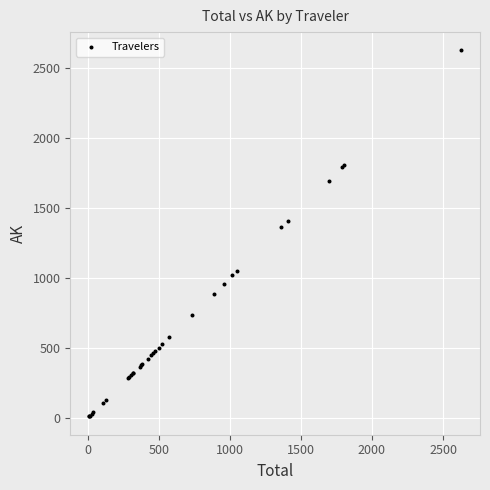

What Y value in the scatter plot is closest to 1318?

1361.9